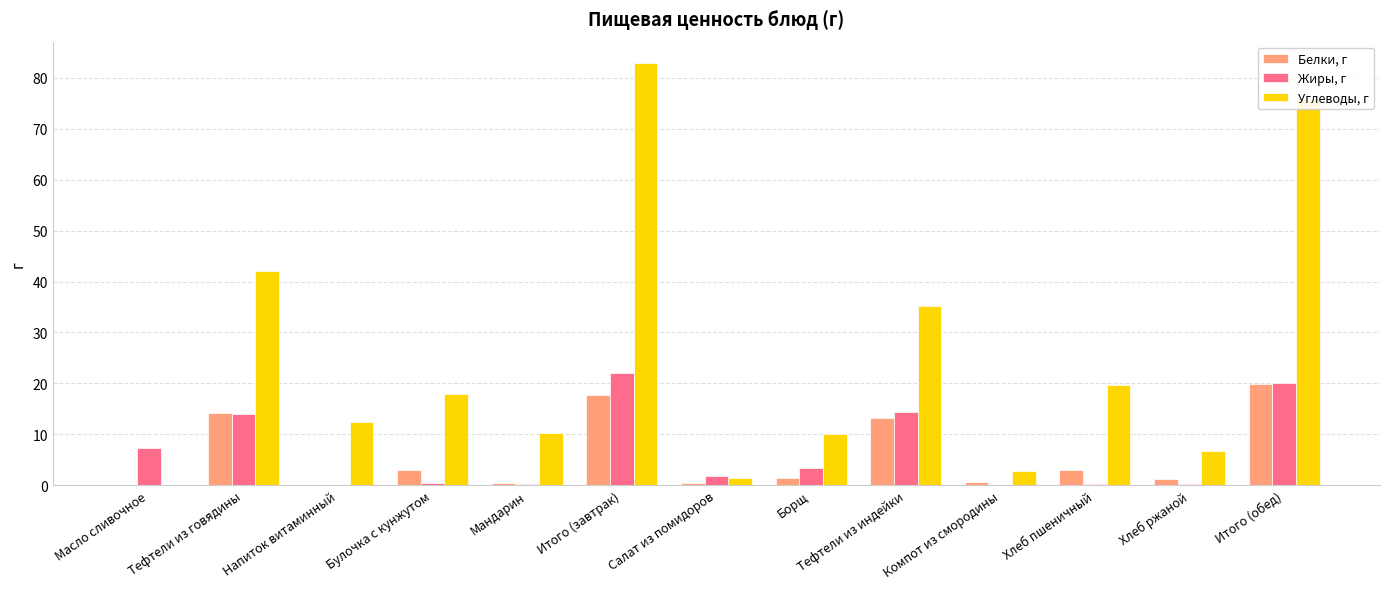

Which series changed the most between Итого (завтрак) and Салат из помидоров?

Углеводы, г